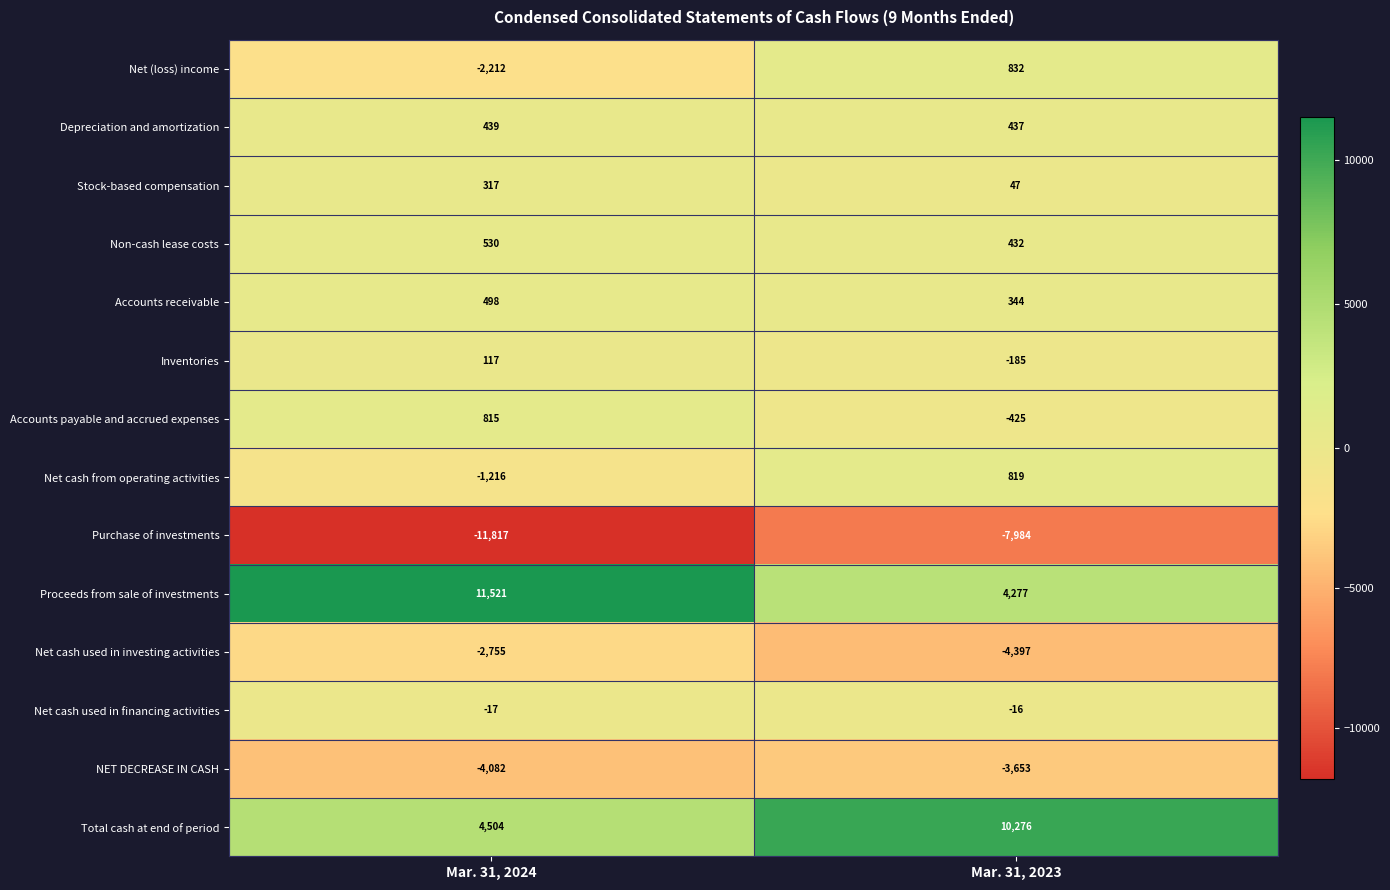

Count the number of data series in this chart.

14